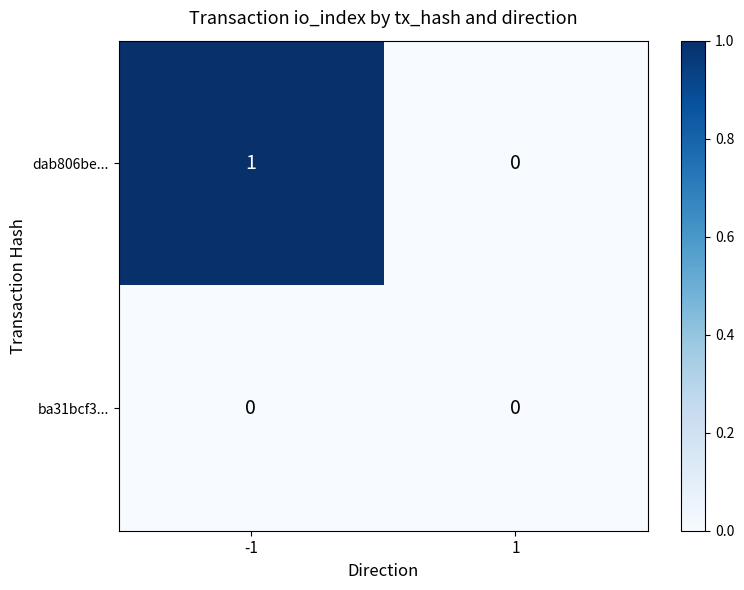

Between -1 and 1, which series saw the biggest shift?

dab806be...